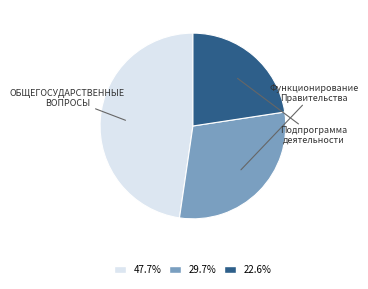

Count the number of slices in the pie.

3